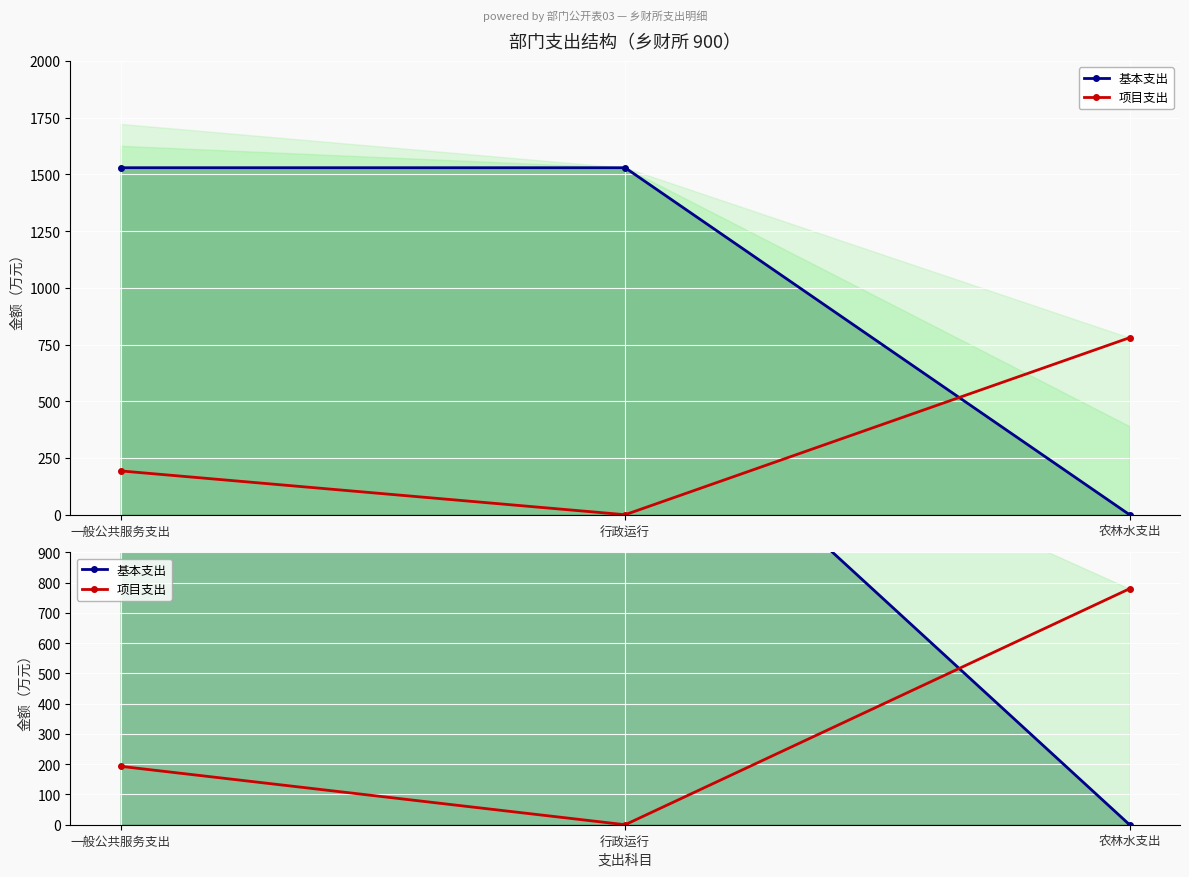

List the series in order of their overall mean, lowest first.

项目支出, 基本支出